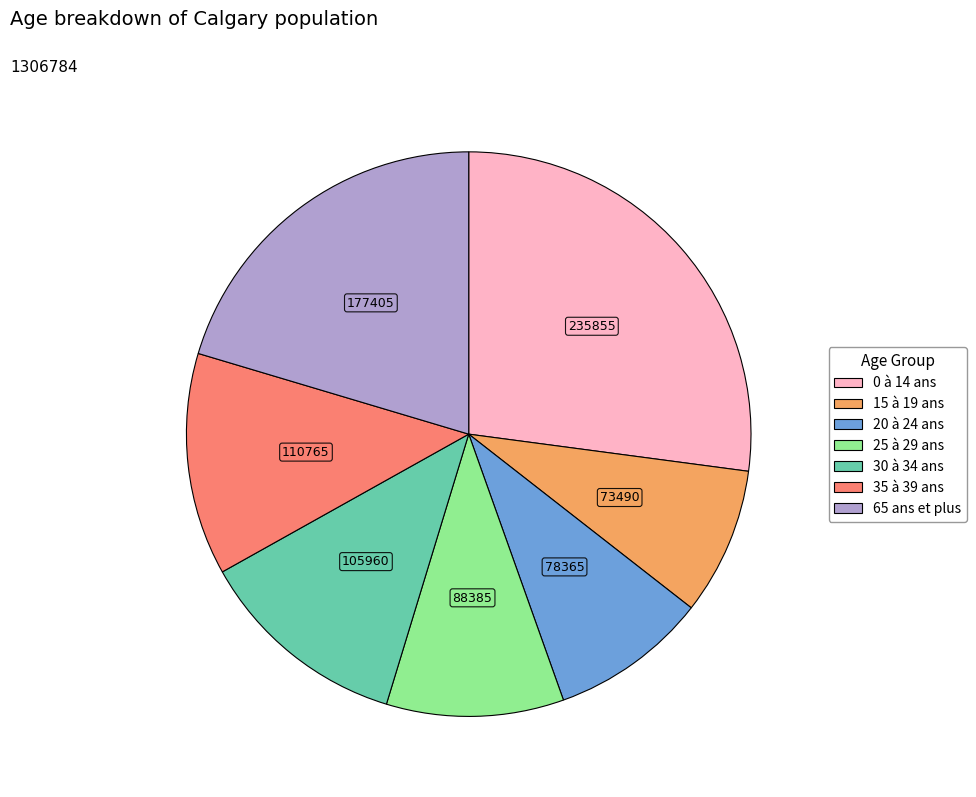

Which slice is the largest?

0 à 14 ans